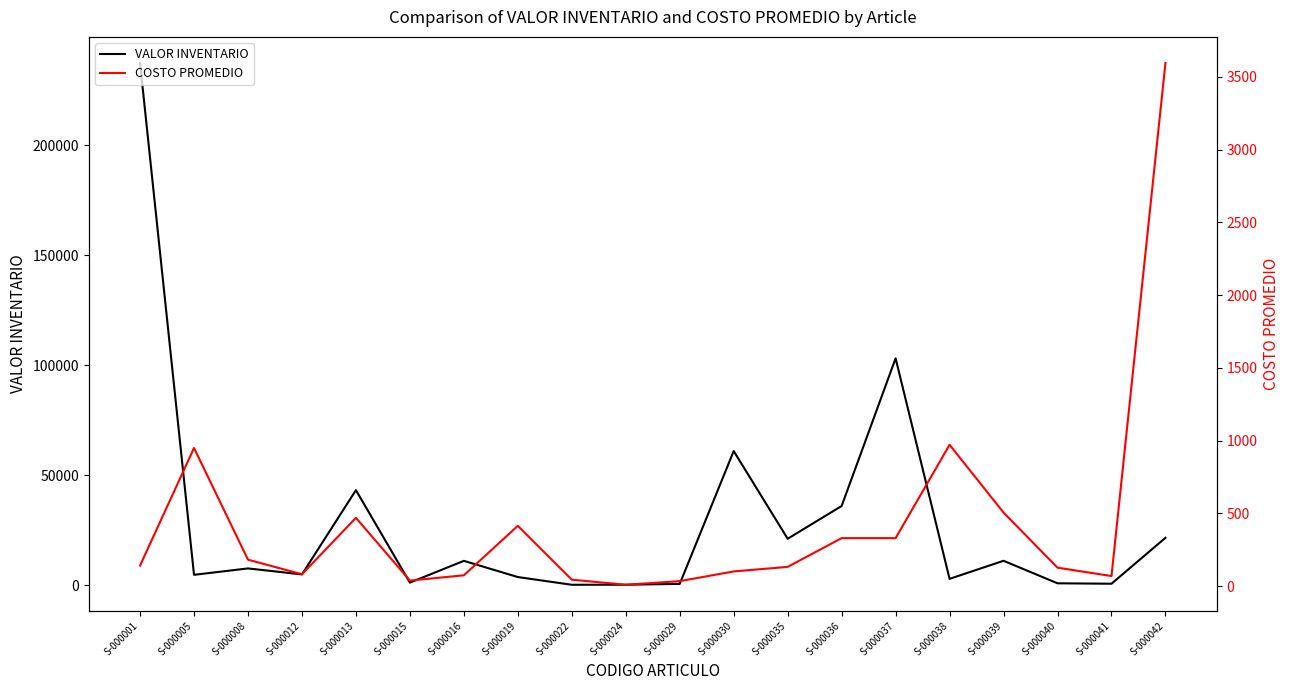

How many lines are shown in the chart?

2